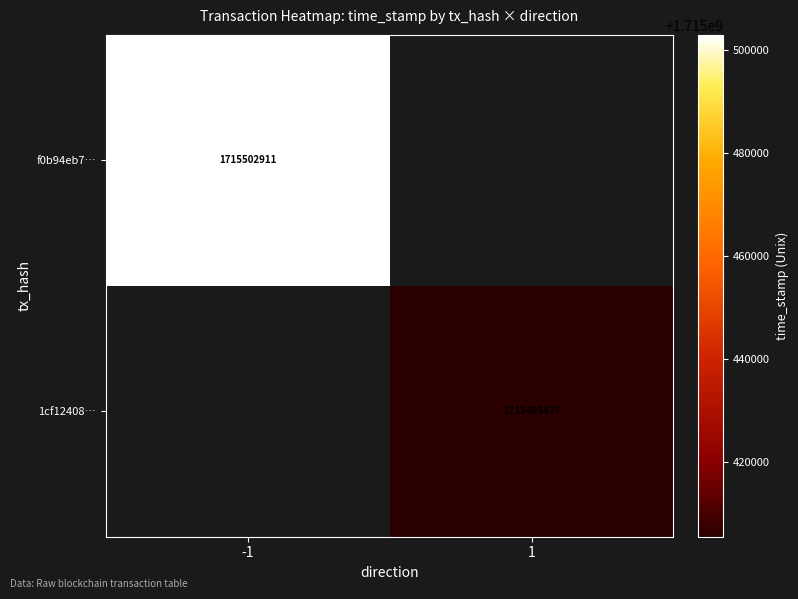

Is the value of 1cf12408… at 1 greater than the value of f0b94eb7… at -1?

No